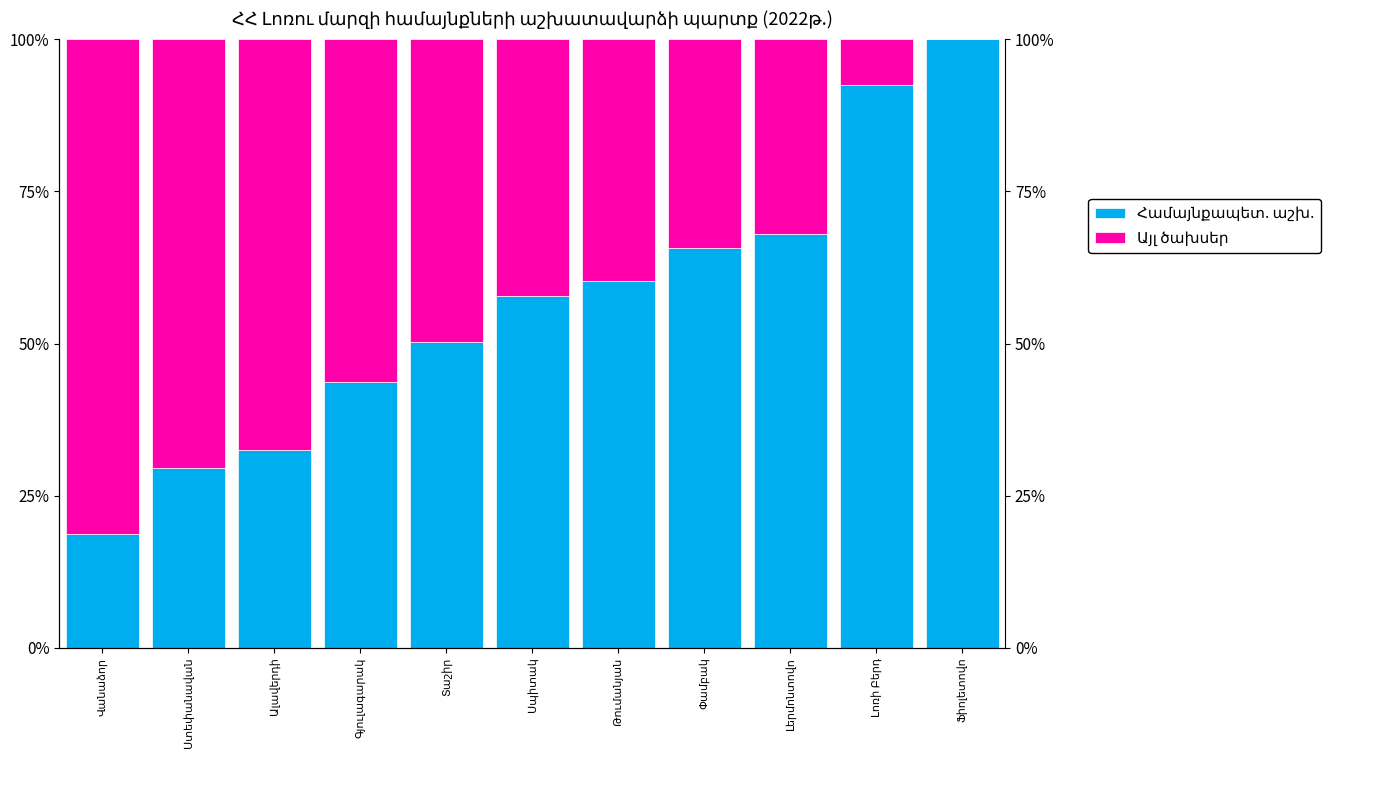

What is the label of the 7th bar from the left?

Թումանյան